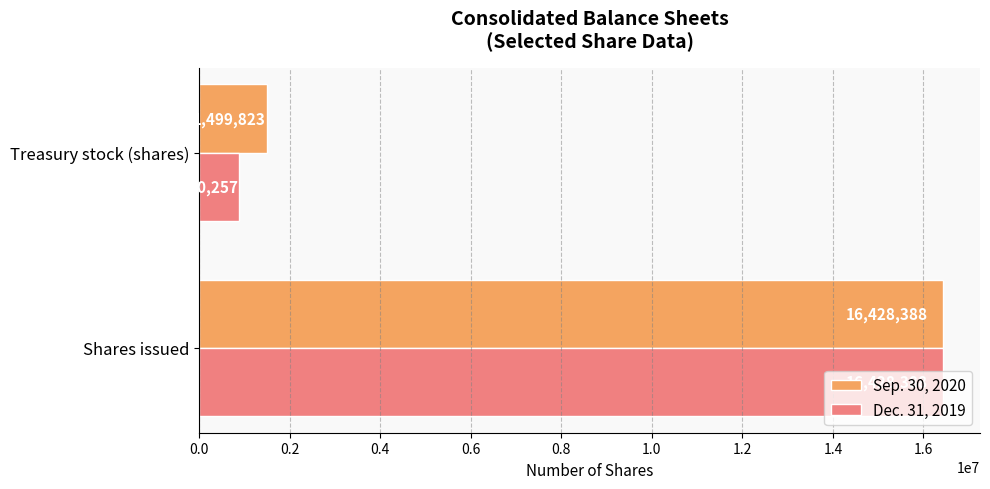

What is the difference between the maximum and minimum values in the Dec. 31, 2019 series?

15558131